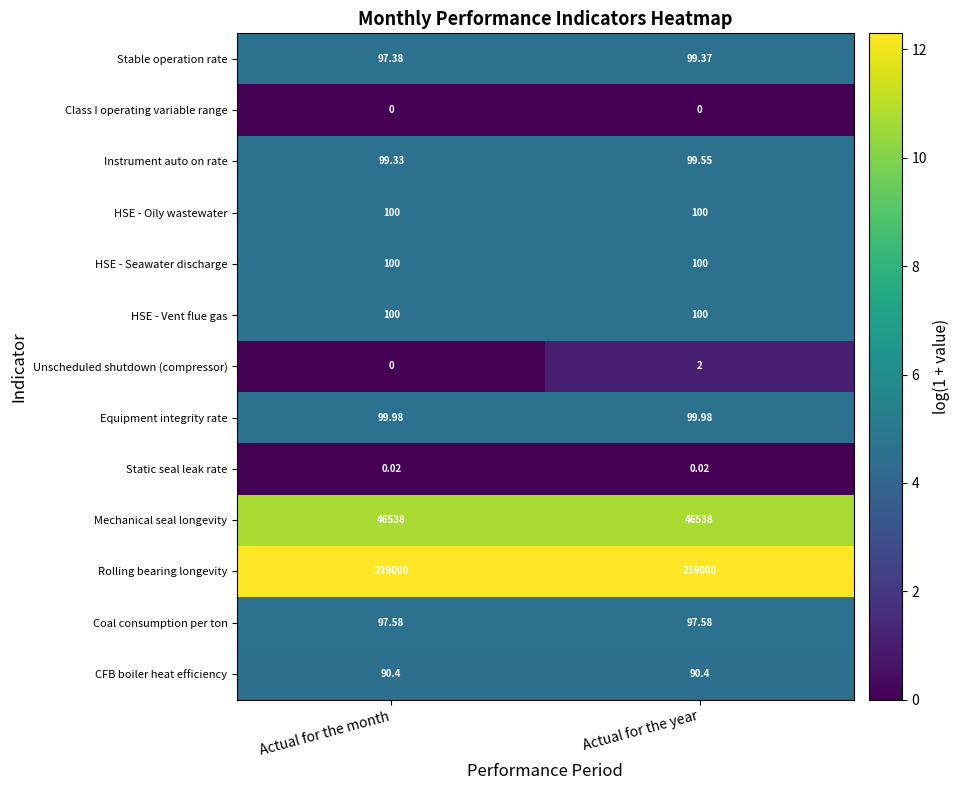

At which category is the sum across all series the highest?

Actual for the year